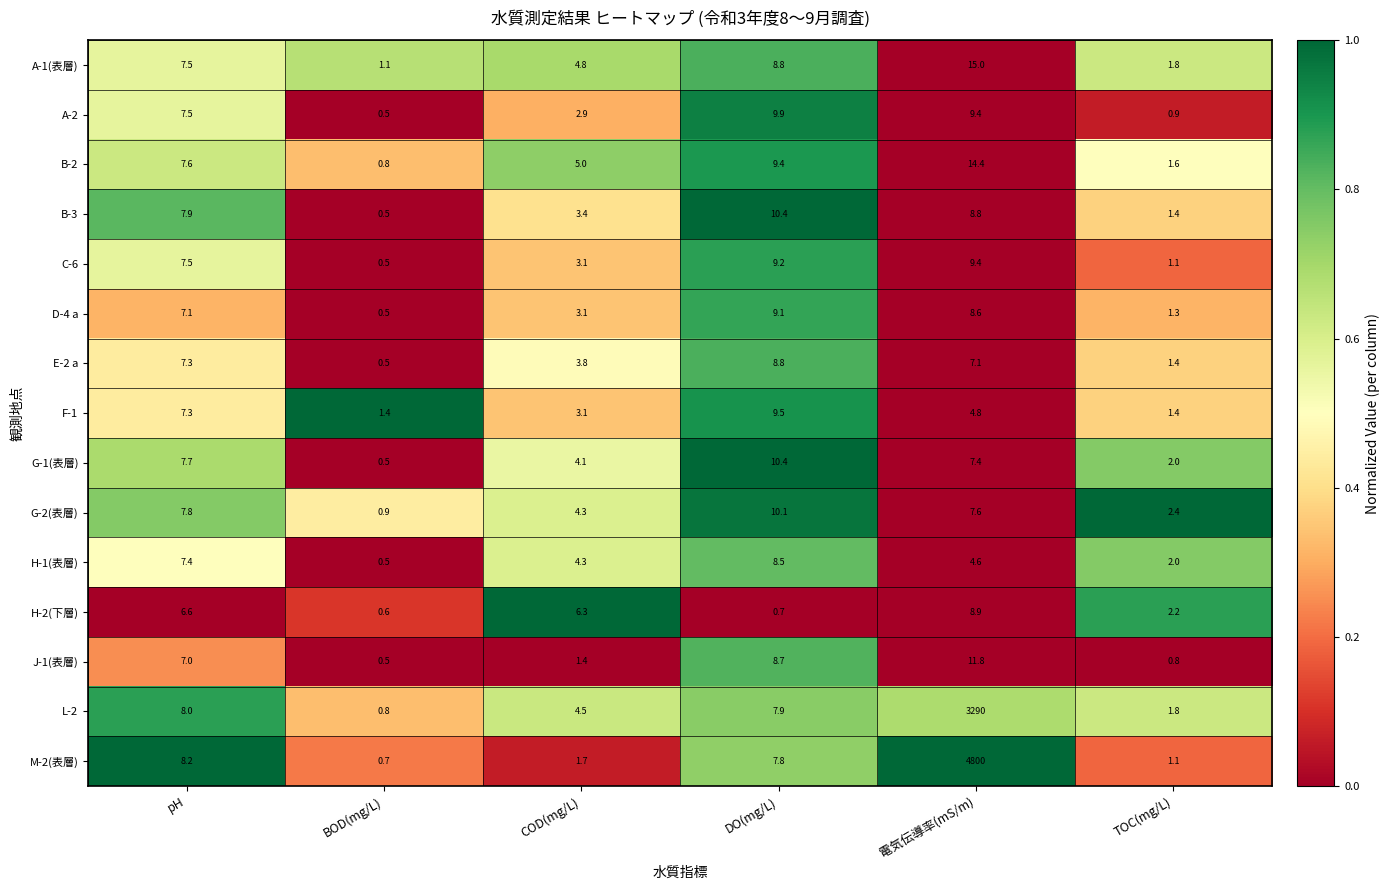

What is the spread (max minus min) of values at DO(mg/L)?

9.7